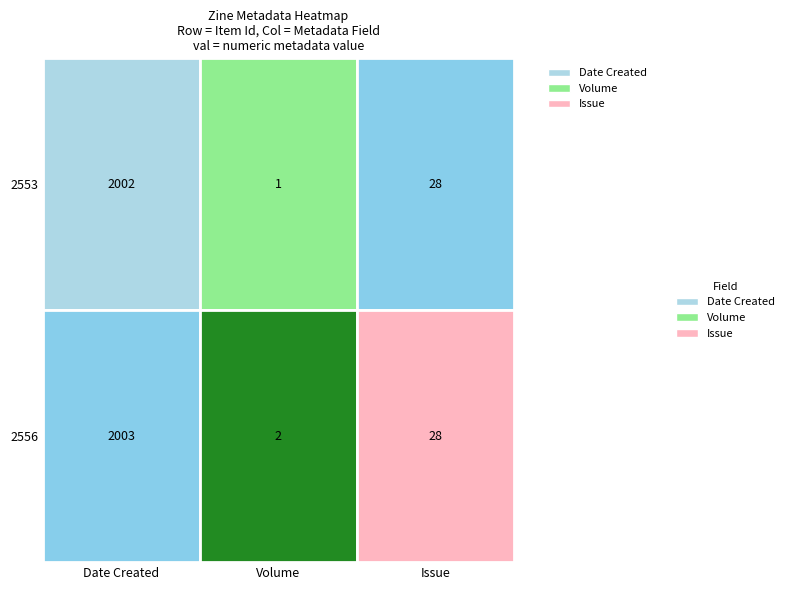

Reading left to right, what are all the values shown in this chart?

2553: 2002	1	28
2556: 2003	2	28